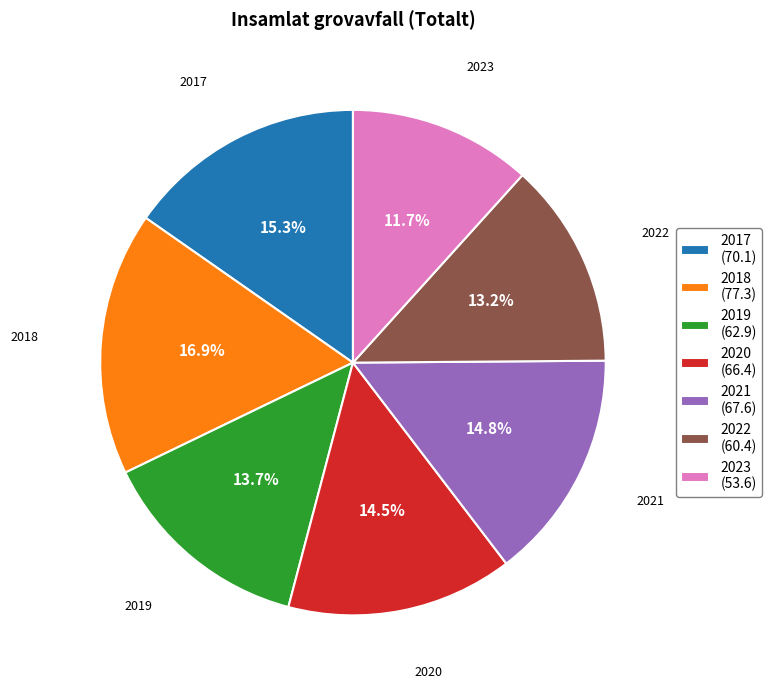

True or false: 2018 accounts for 17% of the total.

True